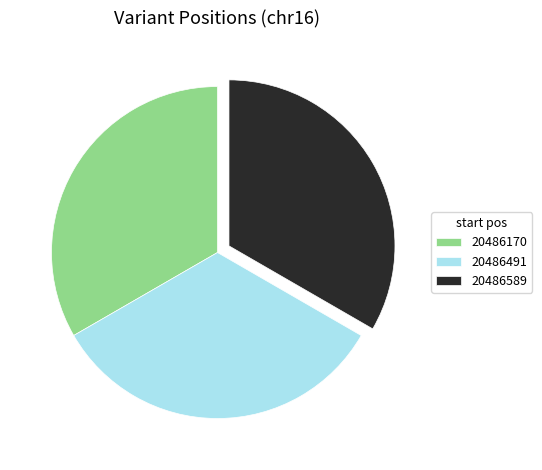

True or false: 20486491 accounts for 22% of the total.

False